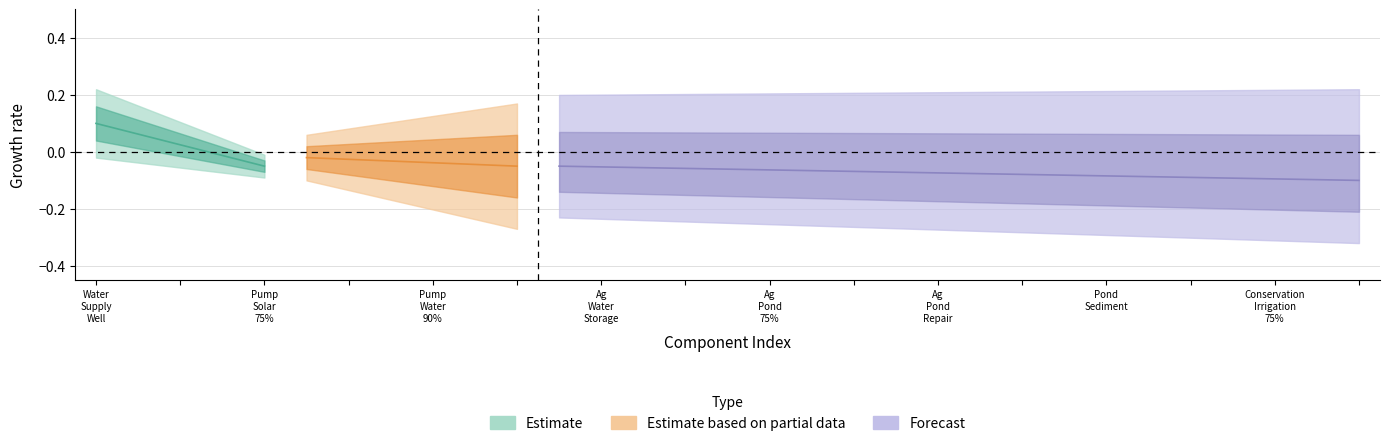

At which category is the sum across all series the highest?

Water Supply Well